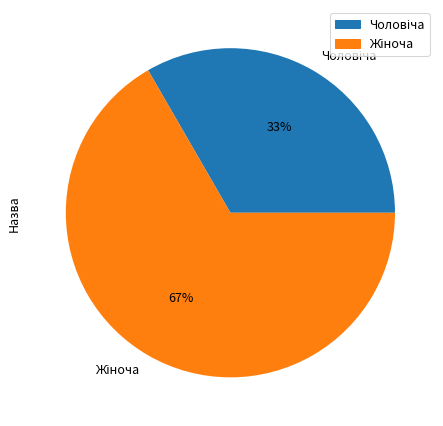

To the nearest percent, what is the average slice percentage?

50%